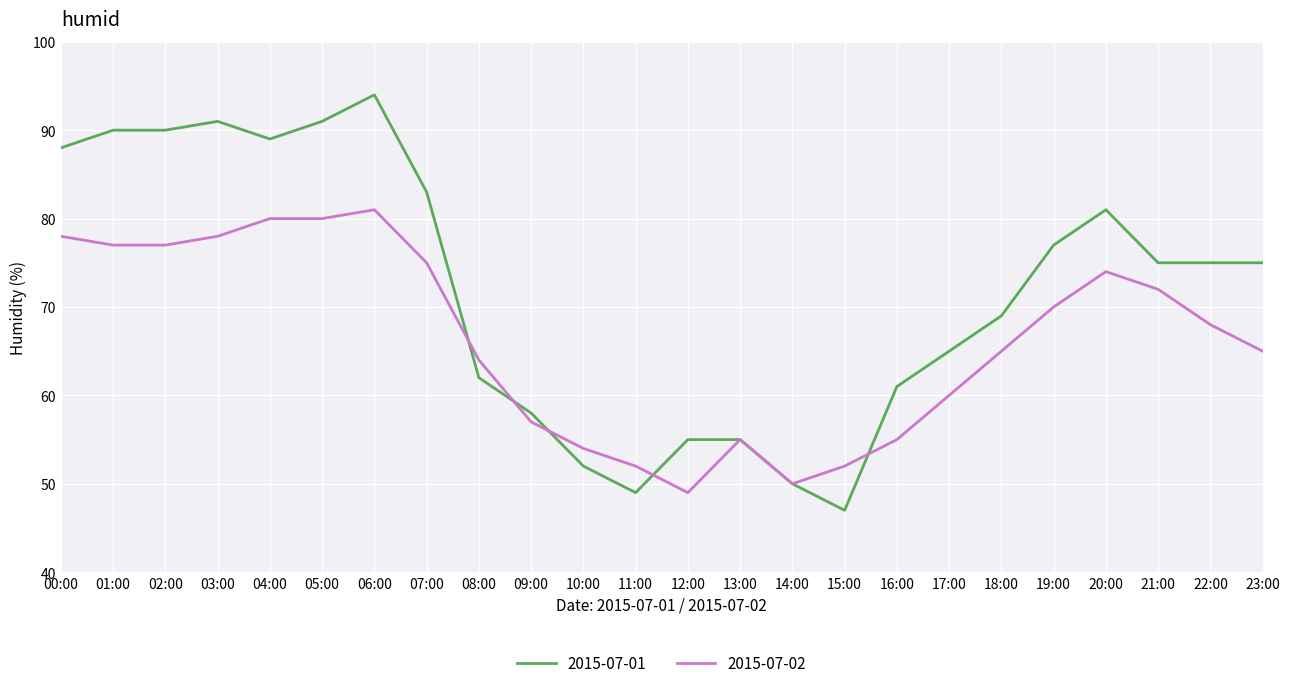

Rank the series by their average value, from highest to lowest.

2015-07-01, 2015-07-02